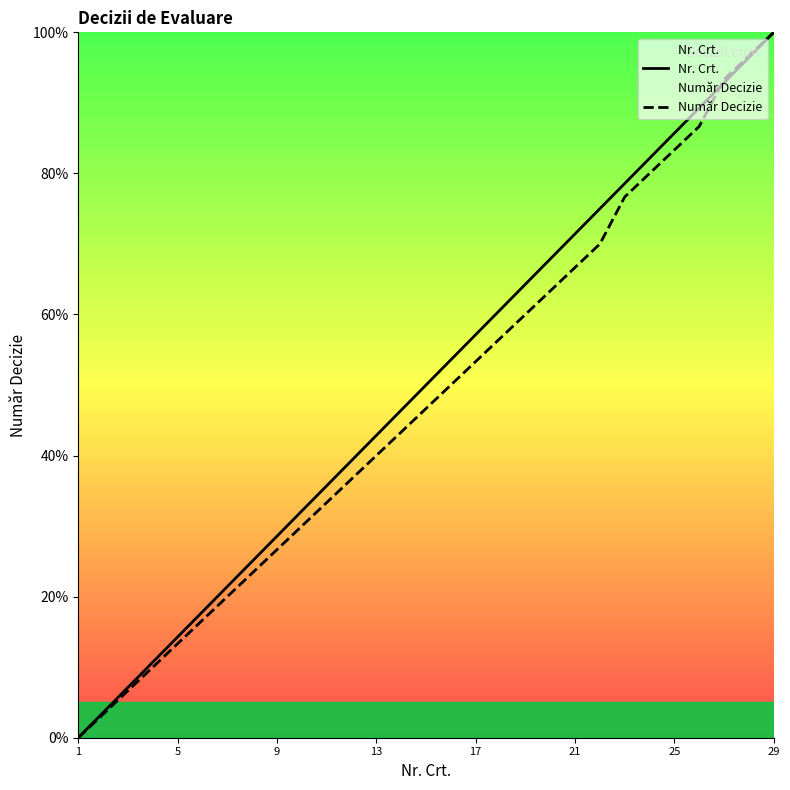

The Număr Decizie series shows 40.0 at 13. True or false?

True